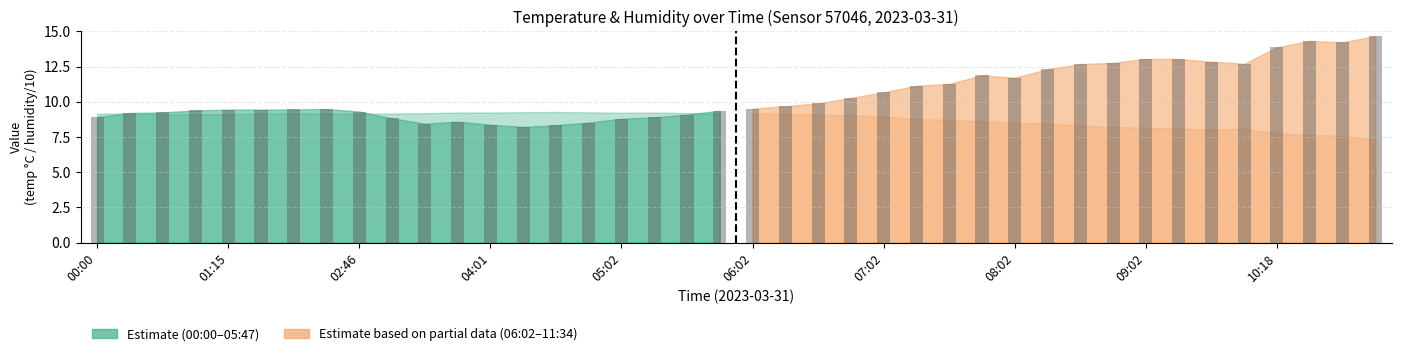

What is the difference between the maximum and second lowest values in the temp bars early series?

1.2